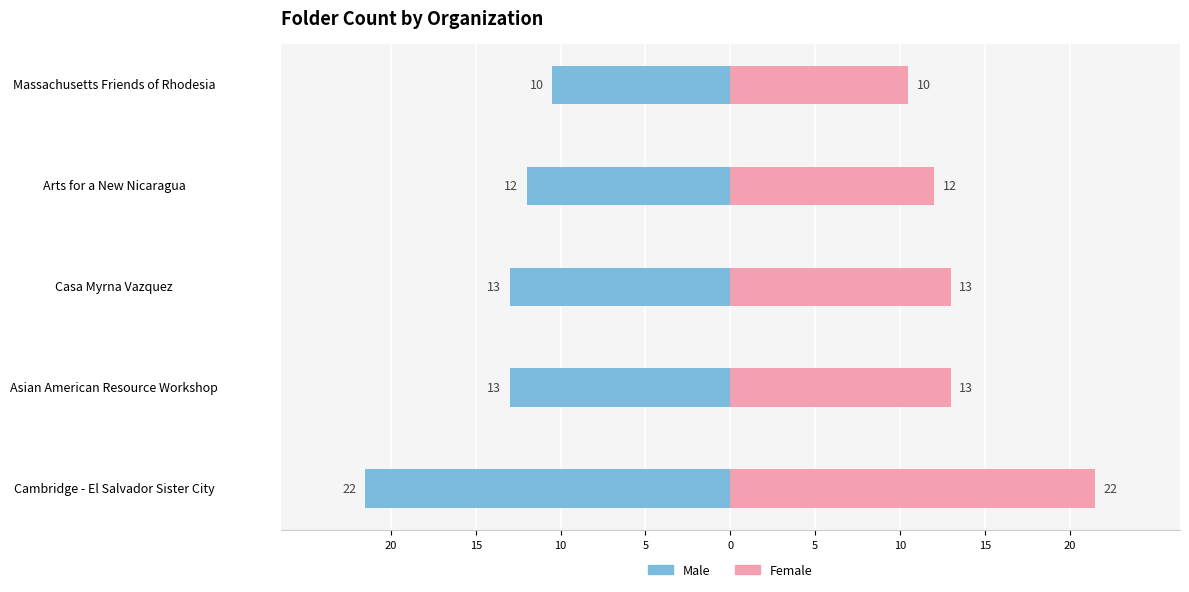

Rank the series by their maximum value, from highest to lowest.

Female, Male